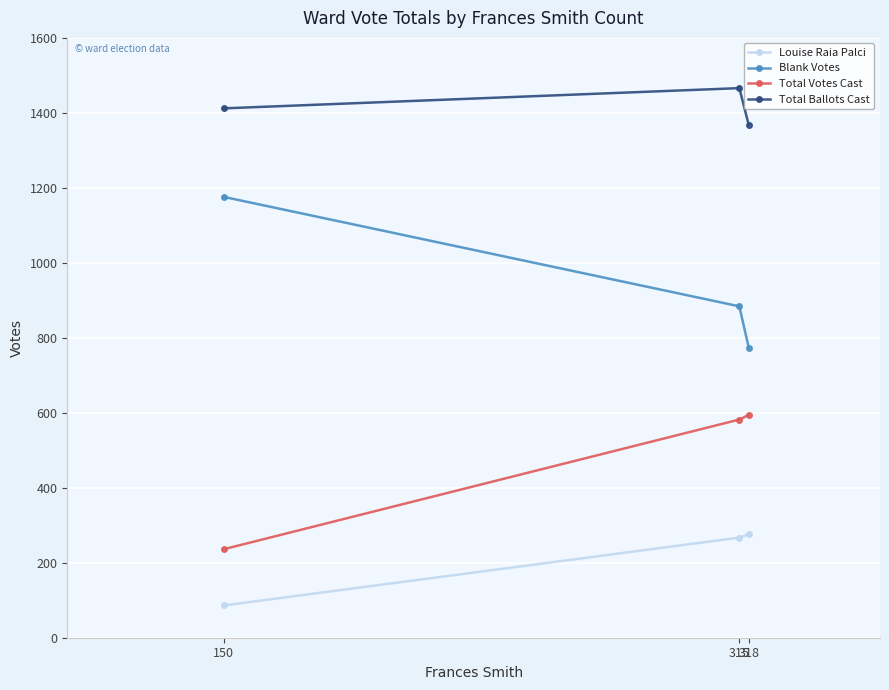

How many values in the Total Votes Cast series are below 582?

1